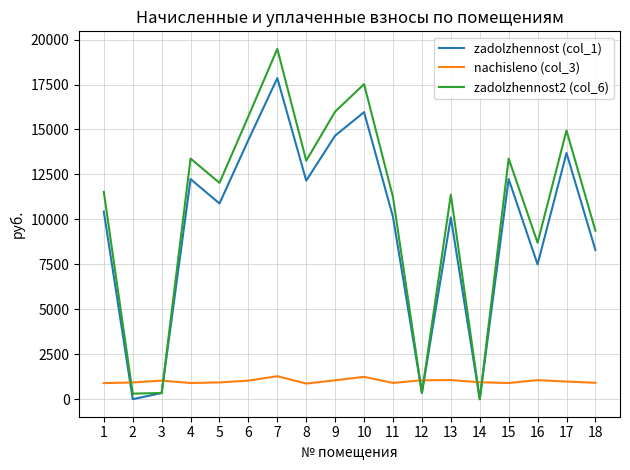

Rank the series by their maximum value, from lowest to highest.

nachisleno (col_3), zadolzhennost (col_1), zadolzhennost2 (col_6)